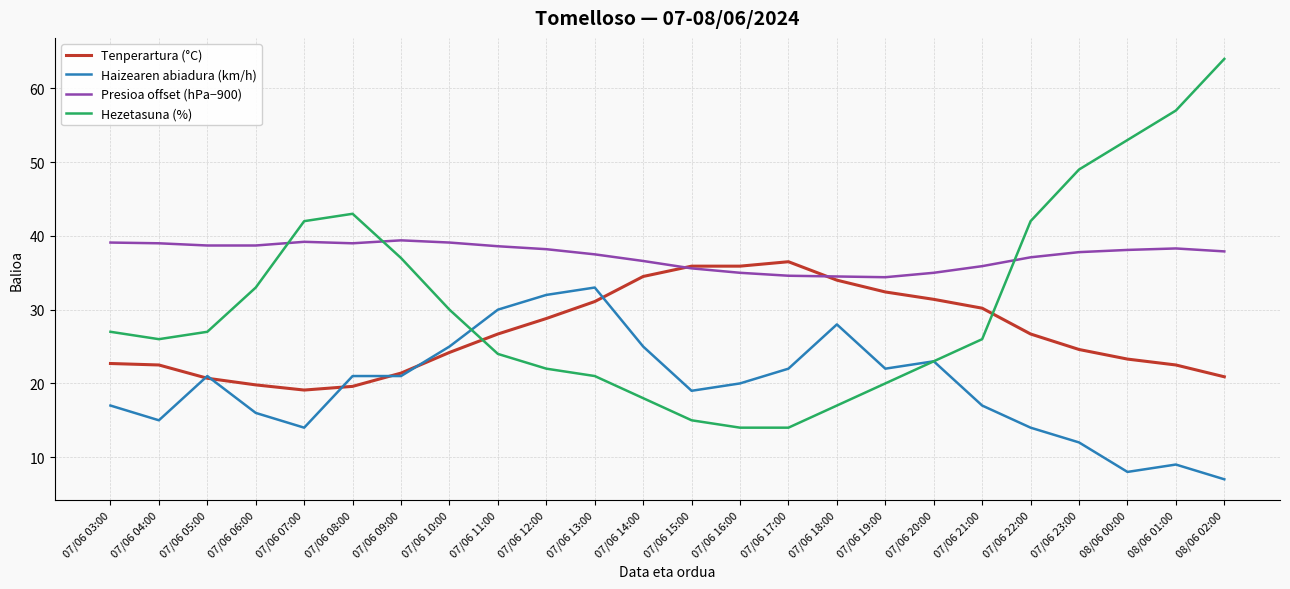

How many distinct data groups are displayed?

4